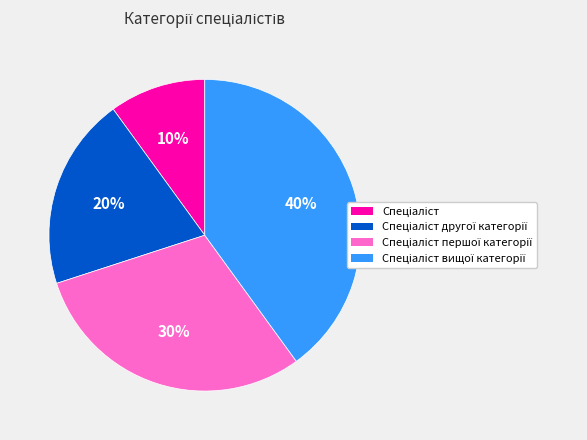

How many slices are in this pie chart?

4